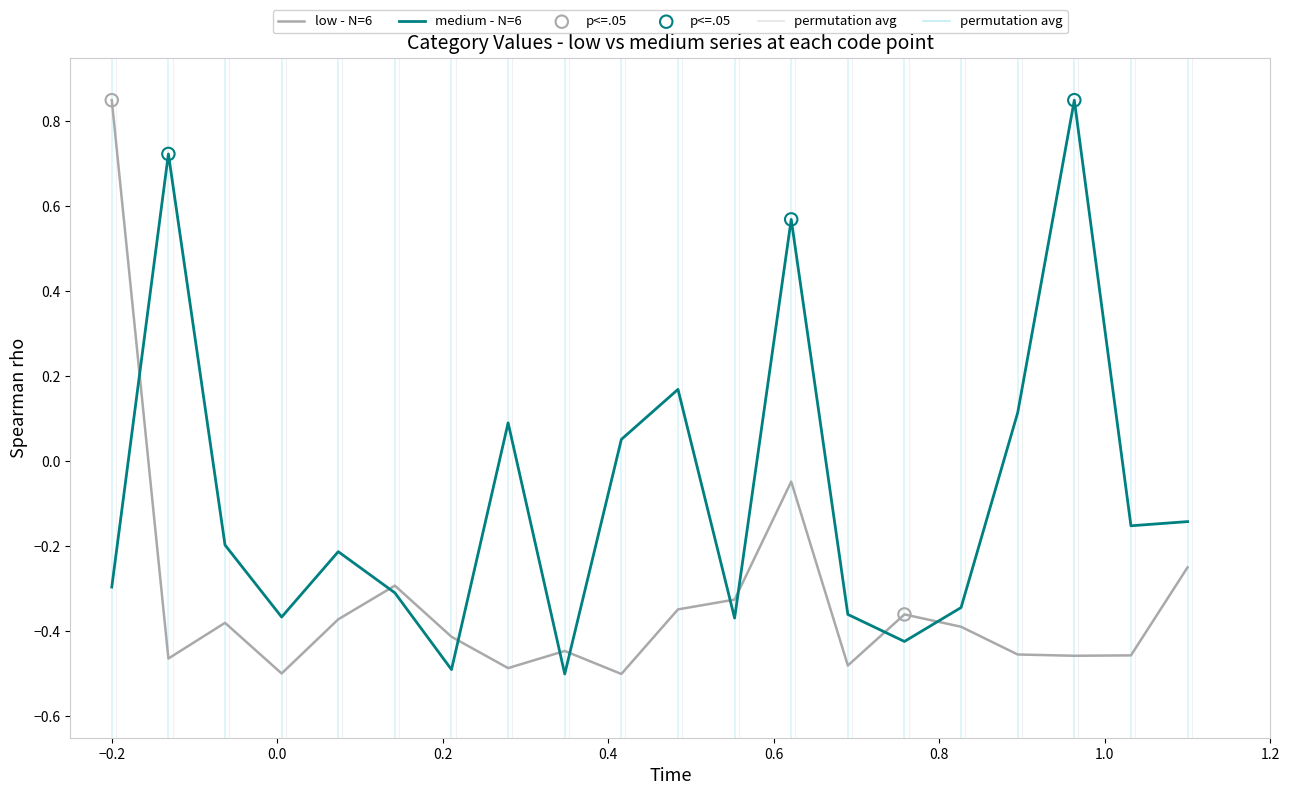

How many times do medium - N=6 and low - N=6 cross each other?

9